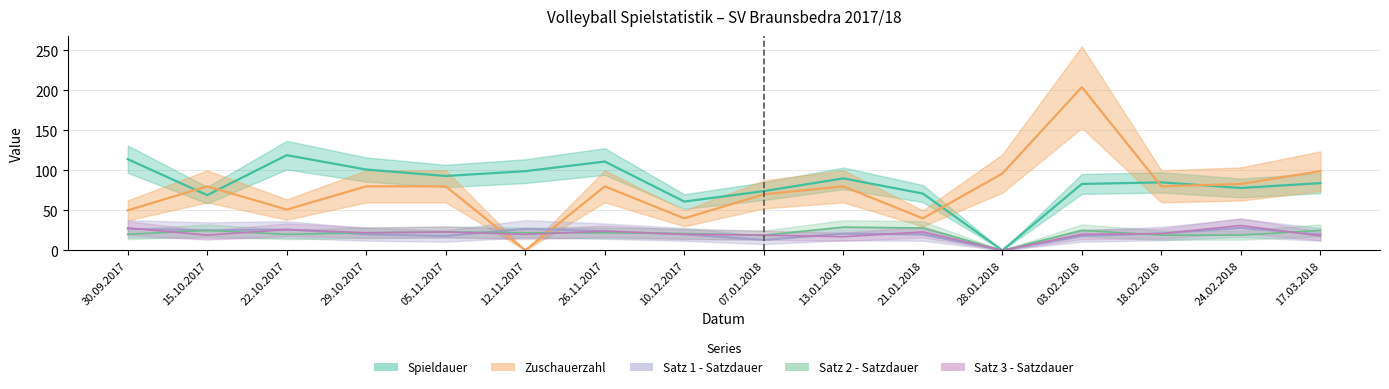

True or false: Spieldauer and Satz 3 - Satzdauer cross at least once.

False